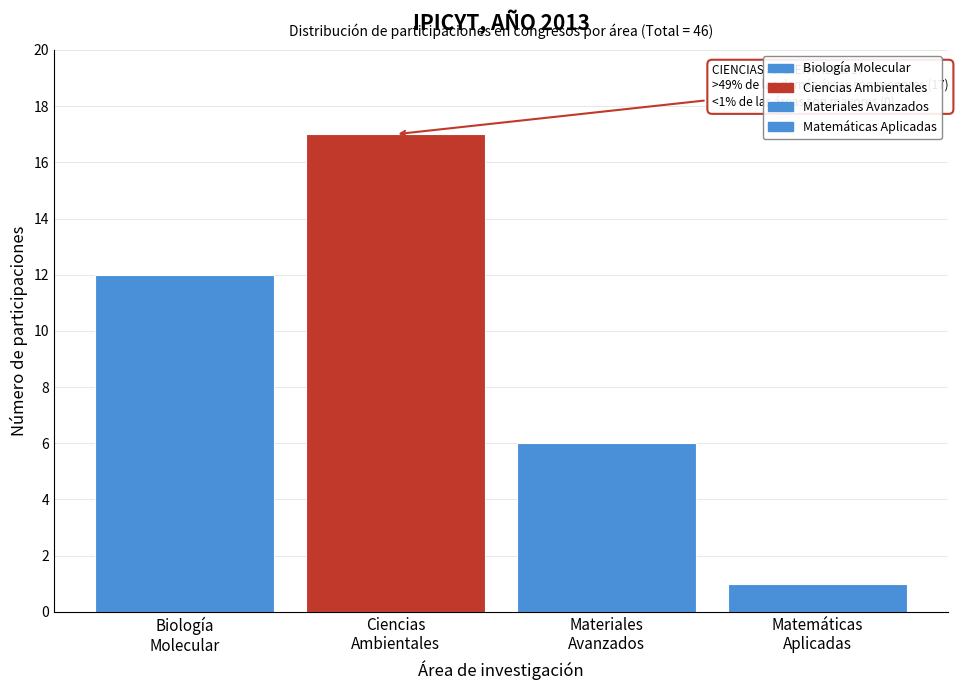

Reading right to left, what are all the values shown in this chart?

1	6	17	12